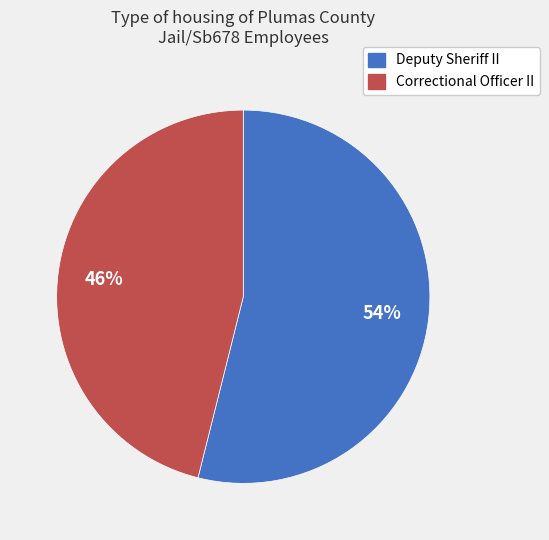

What is the smallest slice in the pie chart?

Correctional Officer II